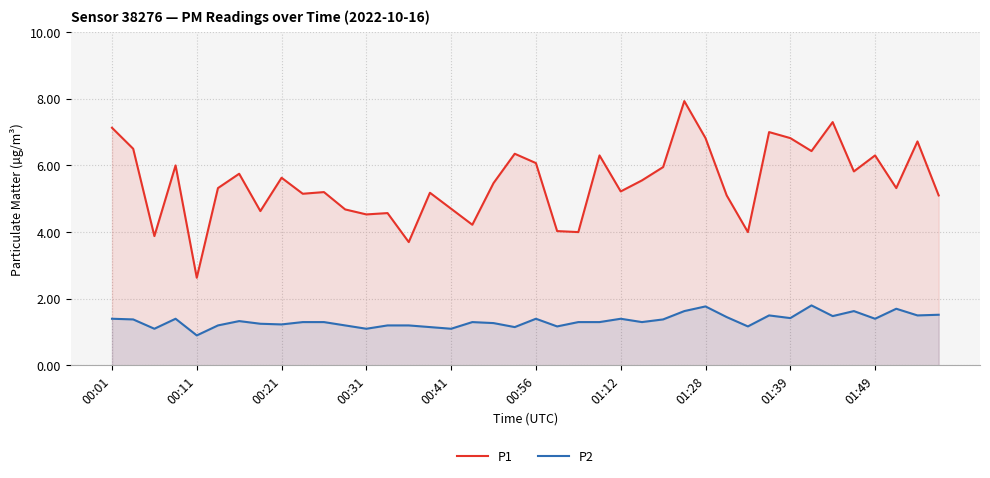

How many values in the P2 series are below 1?

1